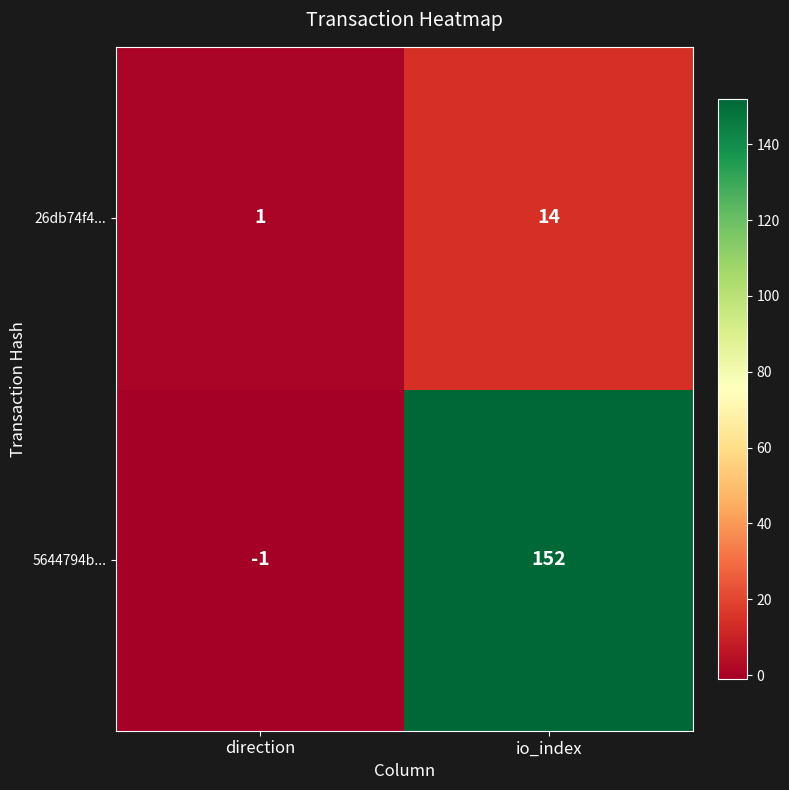

The value of 26db74f4... at io_index is 14. True or false?

True